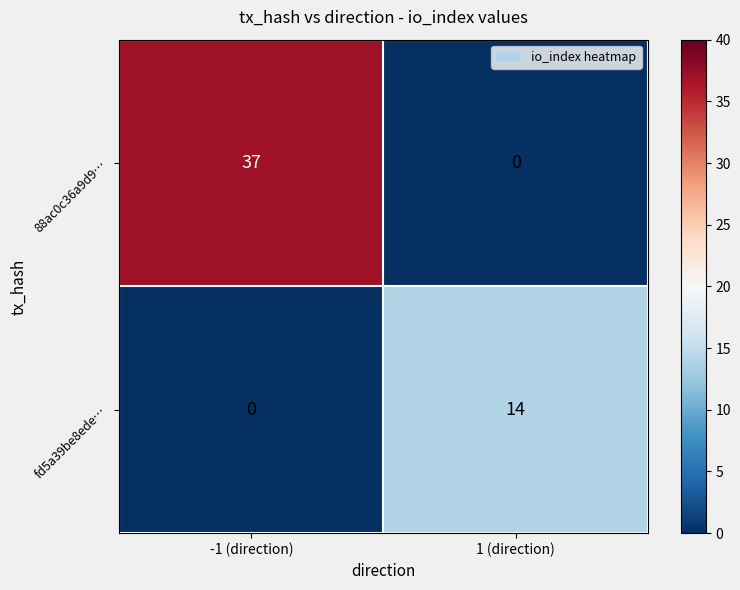

Where is 88ac0c36a9d9… nearest to the value 18?

1 (direction)